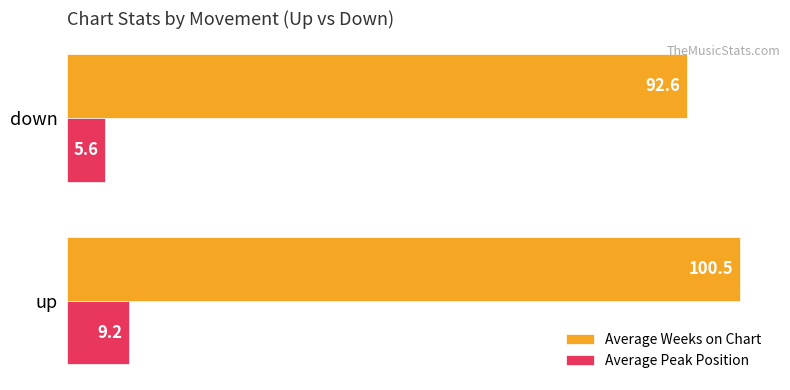

How many data points does each series have?

2